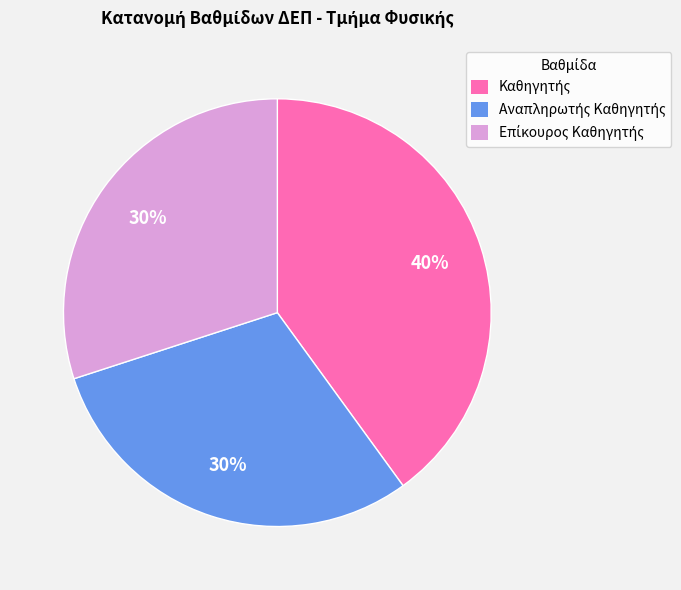

To the nearest percent, what is the average slice percentage?

33%